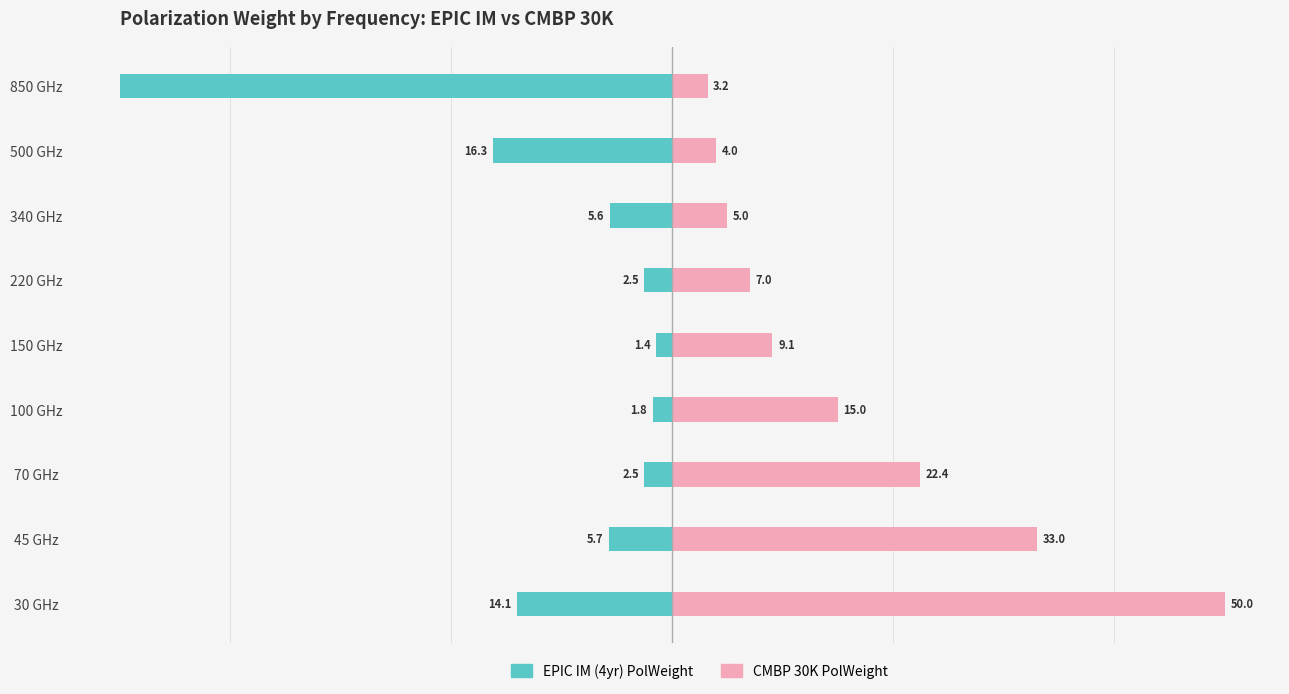

List the series in order of their overall mean, lowest first.

EPIC IM (4yr) PolWeight, CMBP 30K PolWeight